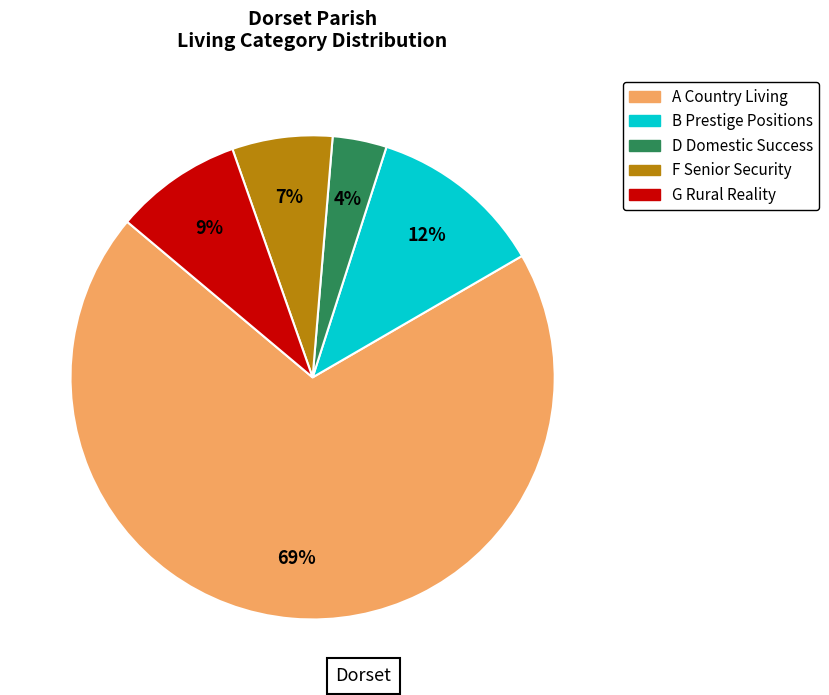

How many segments does this pie chart have?

5